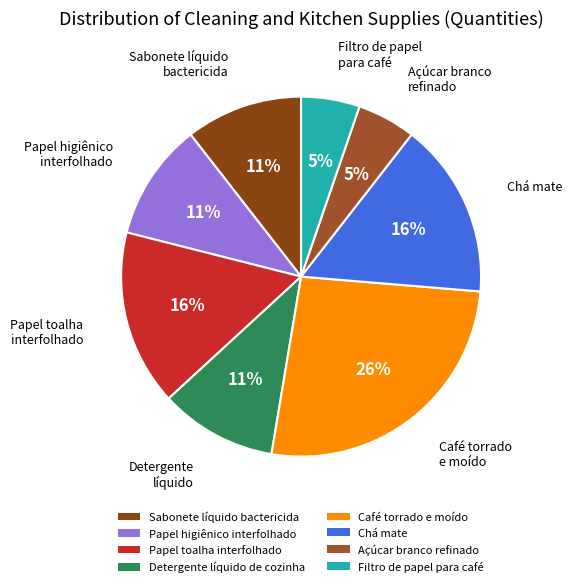

What is the largest slice in the pie chart?

Café torrado e moído